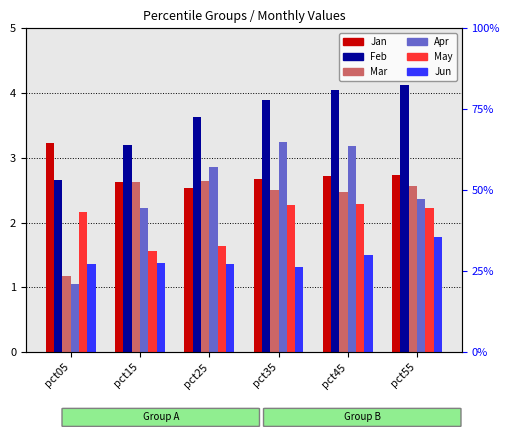

True or false: Mar has a value of 2.6 at pct15.

True